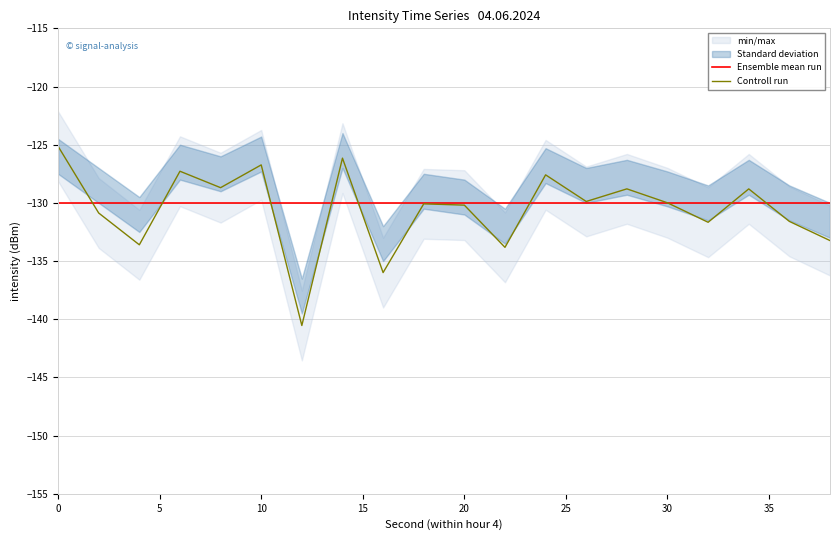

Rank the series by their maximum value, from lowest to highest.

Ensemble mean run, Controll run